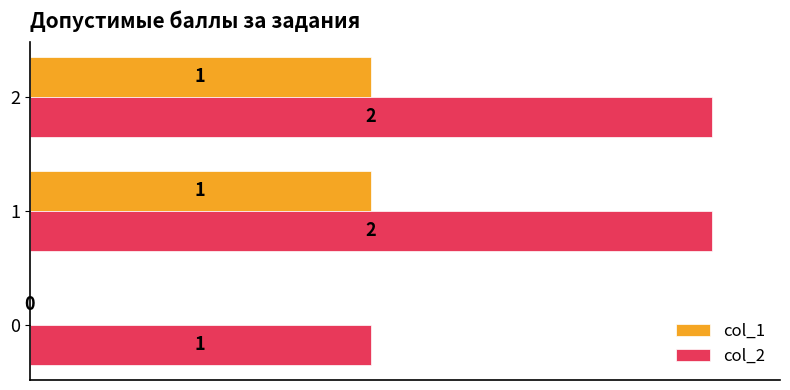

What are all the series names shown in the legend?

col_1, col_2